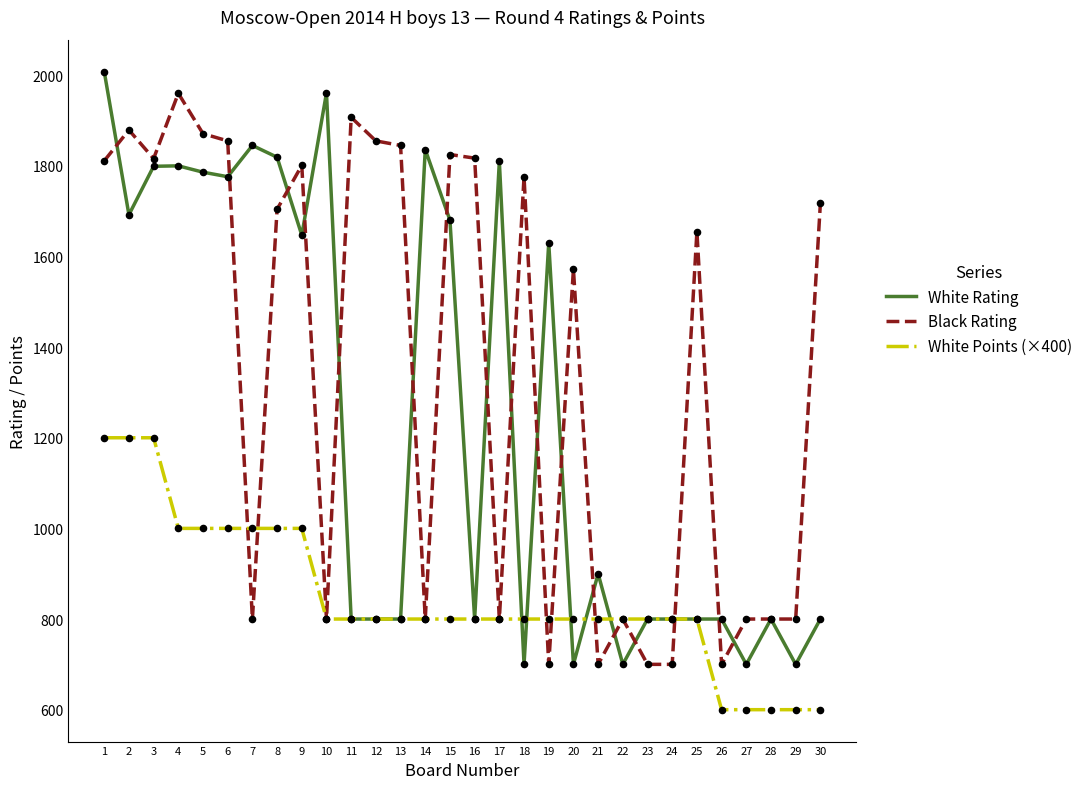

What is the total value across all series at 3?

4815